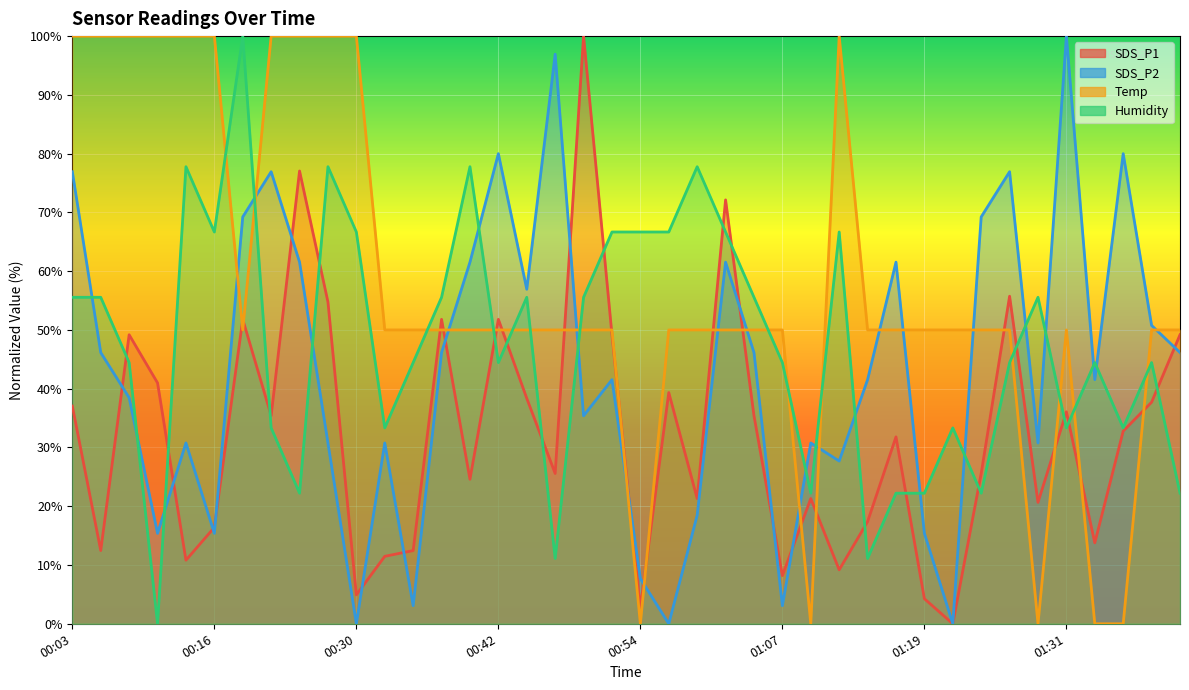

At which category does Humidity reach its first local valley?

00:11